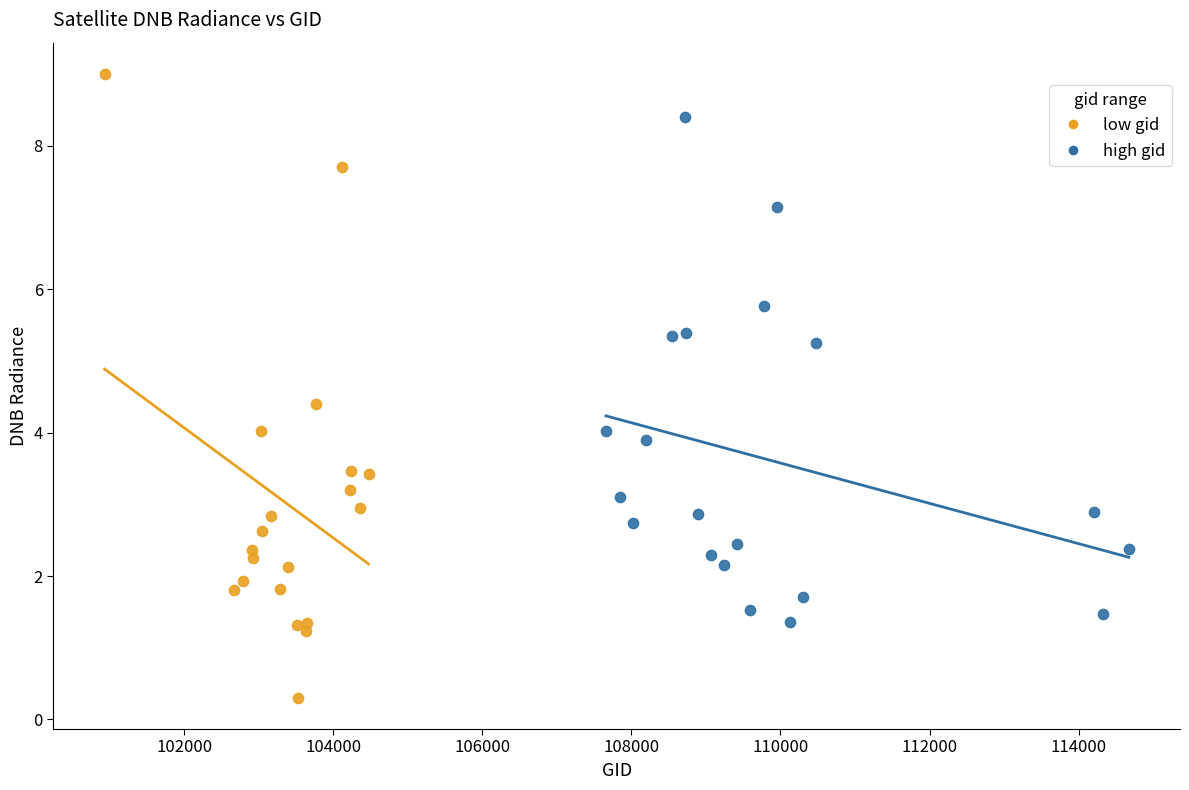

What are all the series names shown in the legend?

low gid, high gid